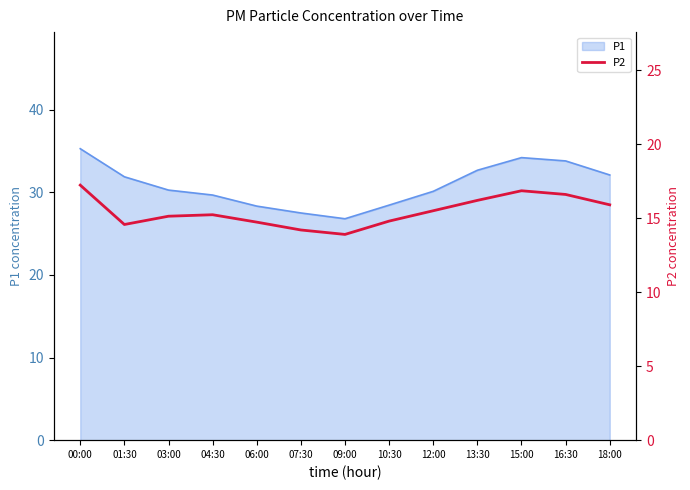

What is the smallest value displayed?

13.9